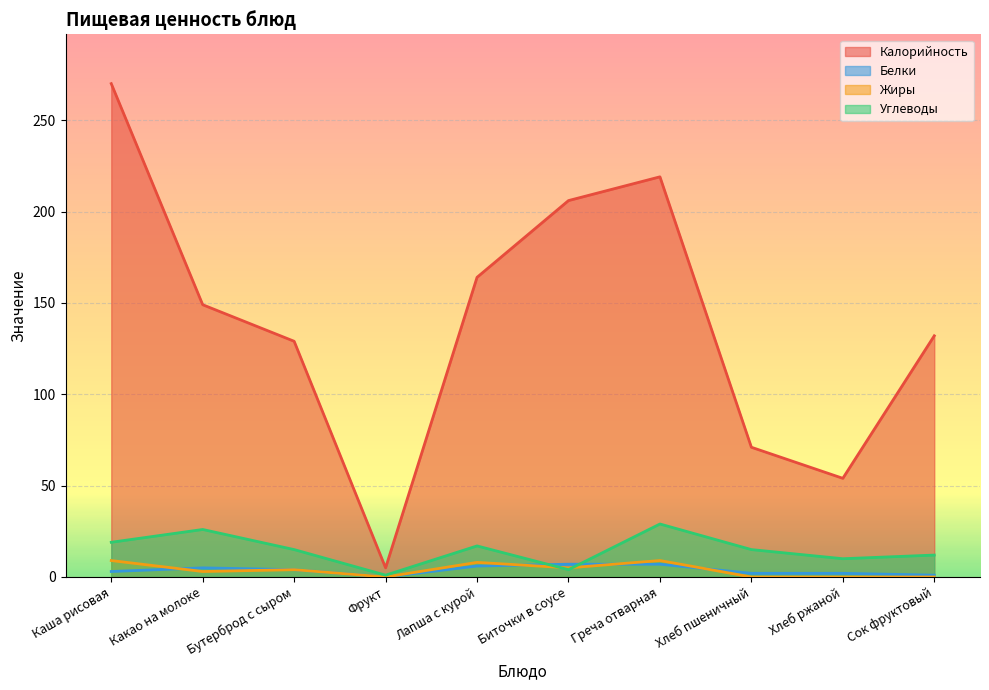

Reading right to left, what are all the values shown in this chart?

Калорийность: 132	54	71	219	206	164	5	129	149	270
Белки: 1	2	2	7	7	6	0	4	5	3
Жиры: 0	0	0	9	5	8	0	4	3	9
Углеводы: 12	10	15	29	4	17	1	15	26	19